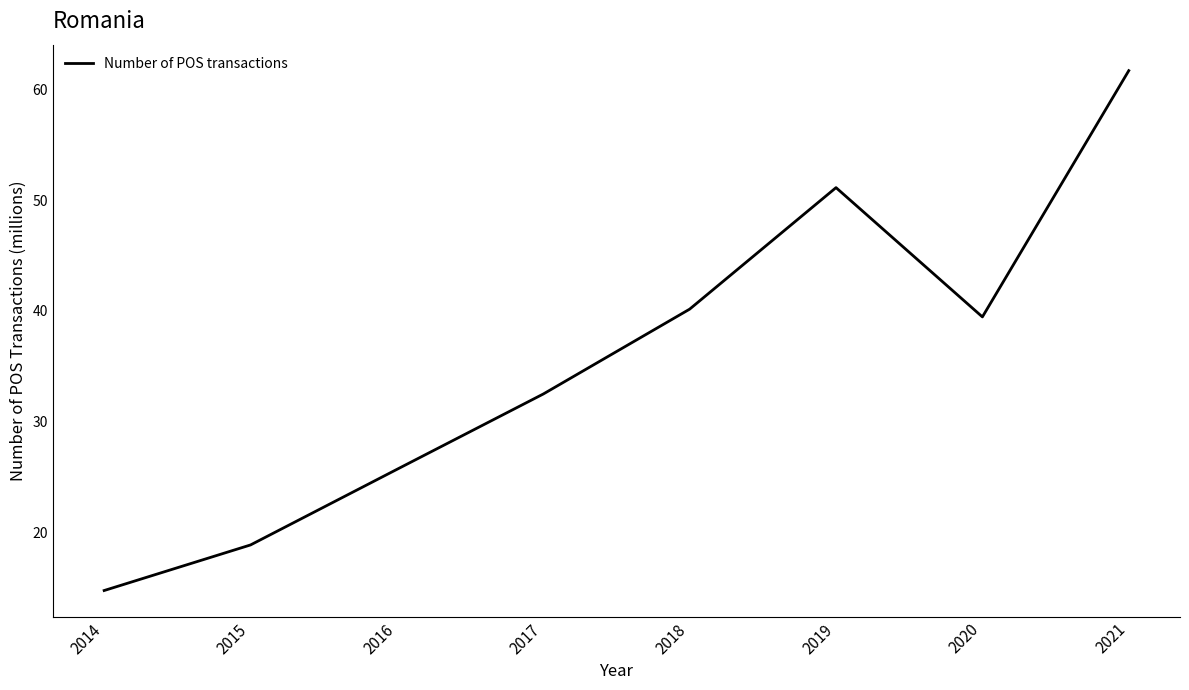

Reading right to left, extract all data points from this chart.

61.7	39.5	51.1	40.2	32.5	25.7	18.8	14.7